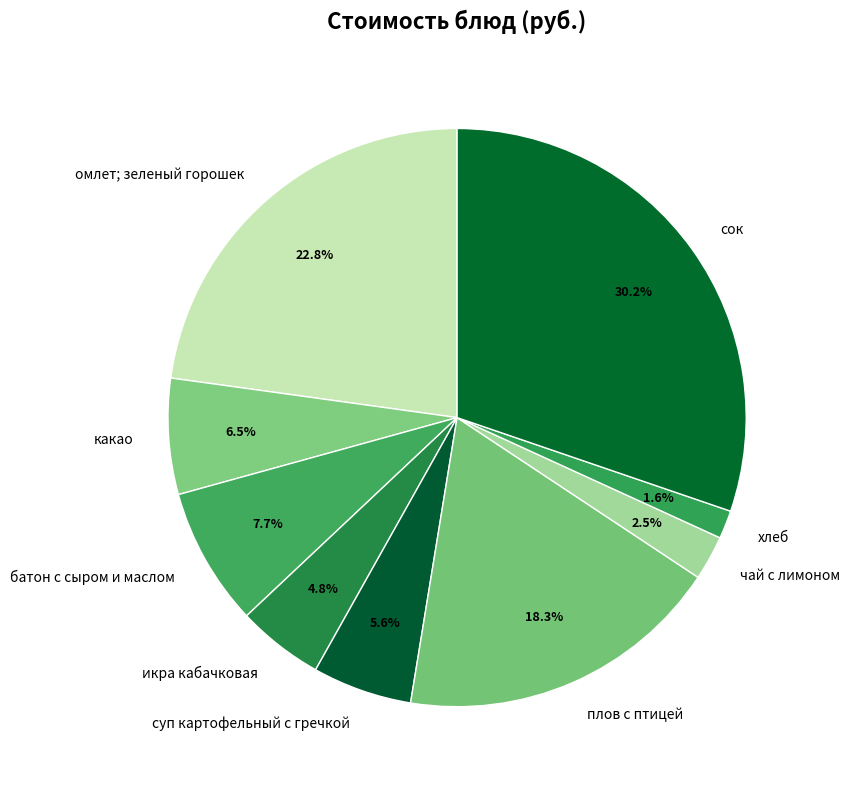

Combined, do омлет; зеленый горошек and сок account for over 50%?

Yes